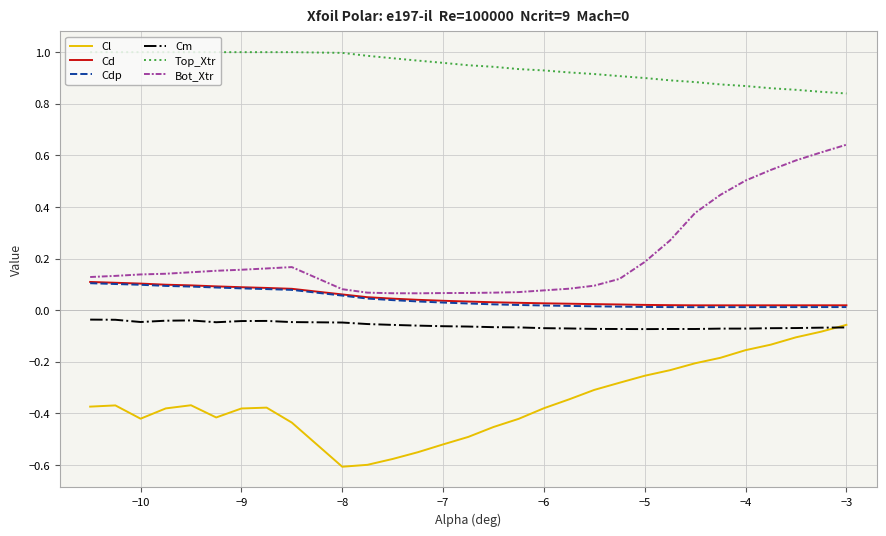

Which series has the largest range (max minus min)?

Bot_Xtr